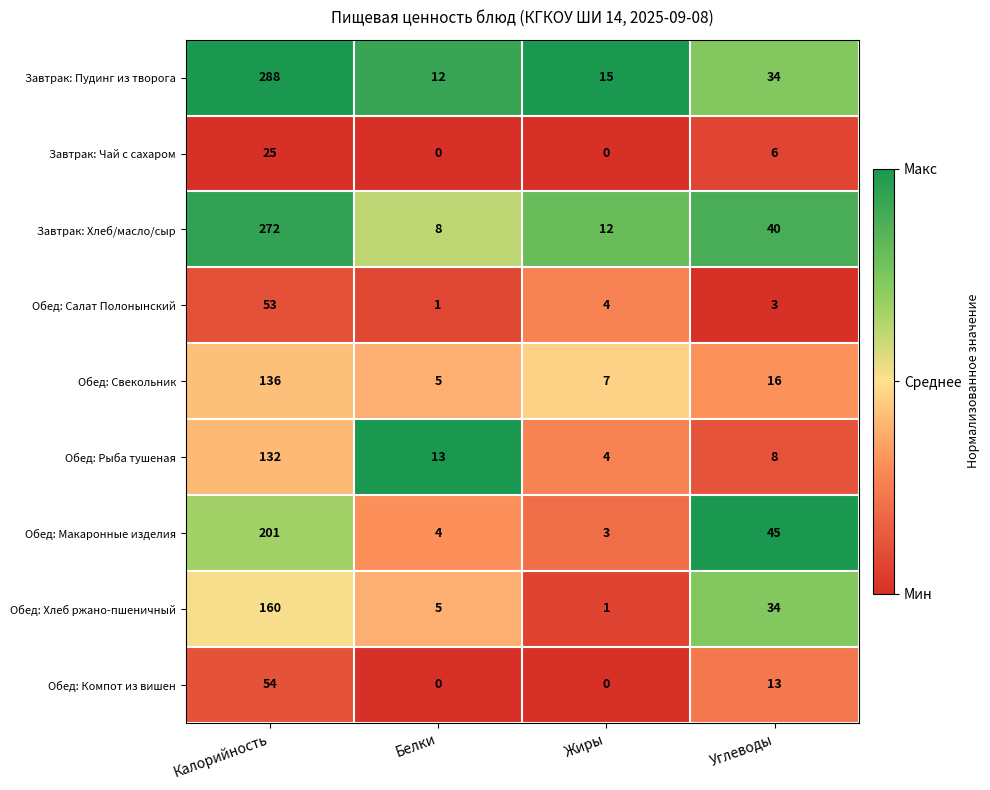

What is the total value across all series at Белки?

48